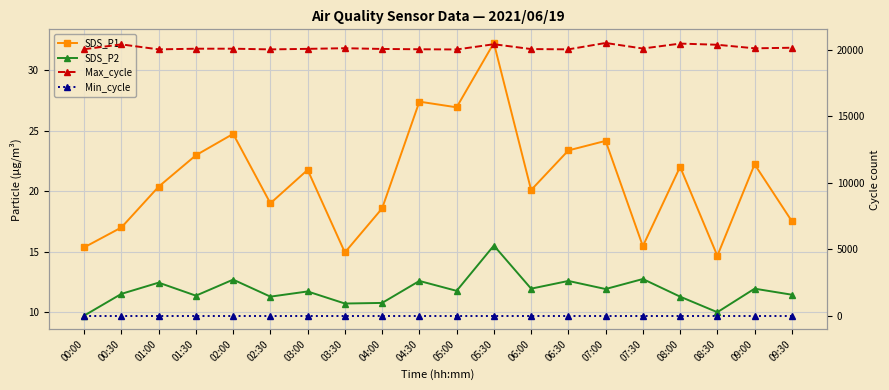

What is the difference between the second highest and second lowest values in the Max_cycle series?

436.0